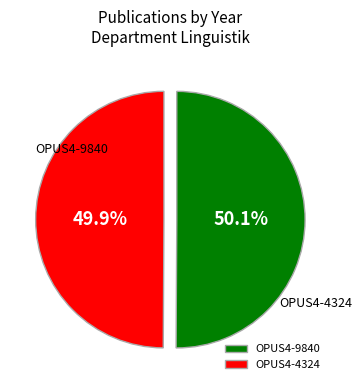

What is the largest slice in the pie chart?

OPUS4-9840